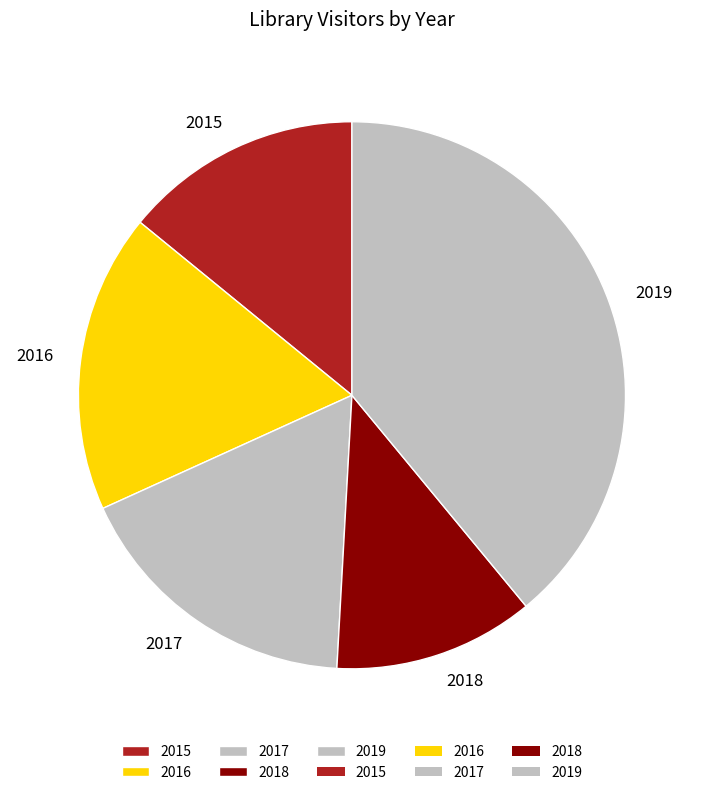

How many segments does this pie chart have?

5